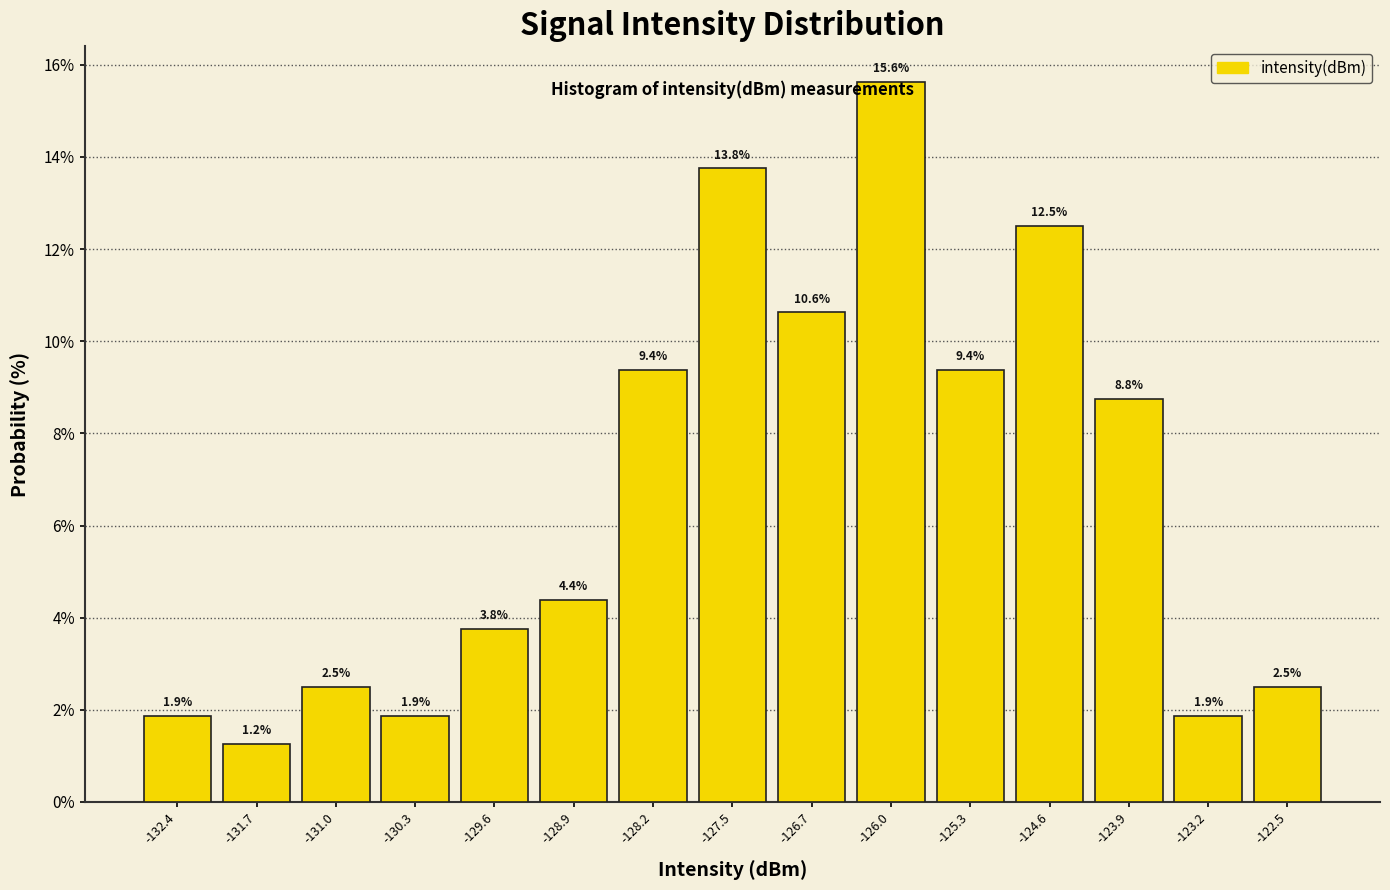

Reading left to right, list every bar in this chart as the range it spans on the x-axis followed by its height. The bar edges are not printed on the chart, so give them approximately, as read against the axis.

-132.8 to -132.1: 1.9
-132.1 to -131.4: 1.2
-131.4 to -130.7: 2.5
-130.7 to -129.9: 1.9
-129.9 to -129.2: 3.8
-129.2 to -128.5: 4.4
-128.5 to -127.8: 9.4
-127.8 to -127.1: 13.8
-127.1 to -126.4: 10.6
-126.4 to -125.7: 15.6
-125.7 to -125.0: 9.4
-125.0 to -124.2: 12.5
-124.2 to -123.5: 8.8
-123.5 to -122.8: 1.9
-122.8 to -122.1: 2.5